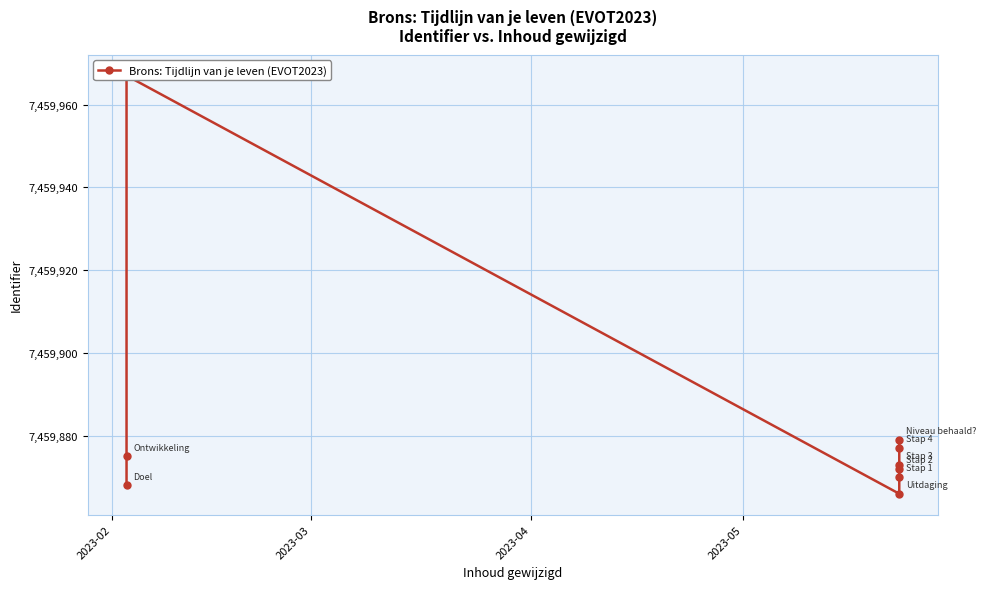

How many points are lower than both their immediate neighbors (excluding endpoints)?

1